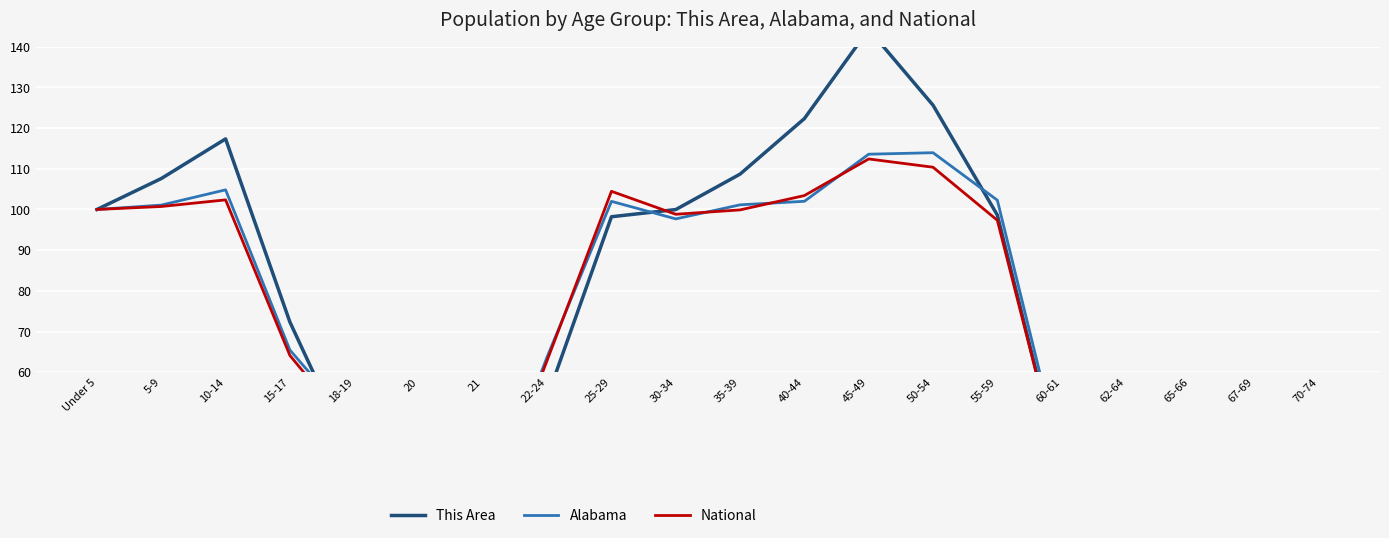

At which category does Alabama reach its first local valley?

21